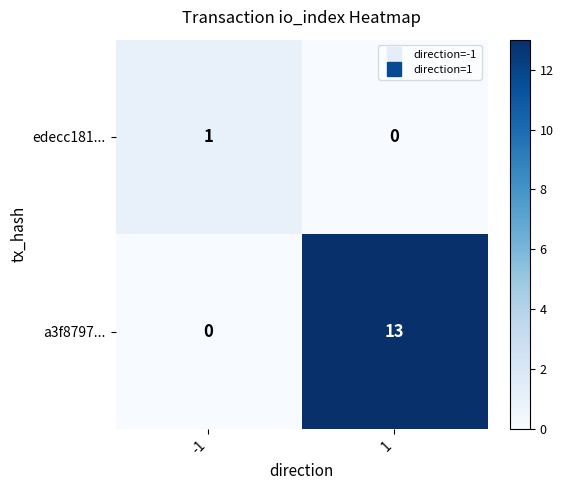

Is the value of edecc181... at -1 greater than the value of a3f8797... at 1?

No